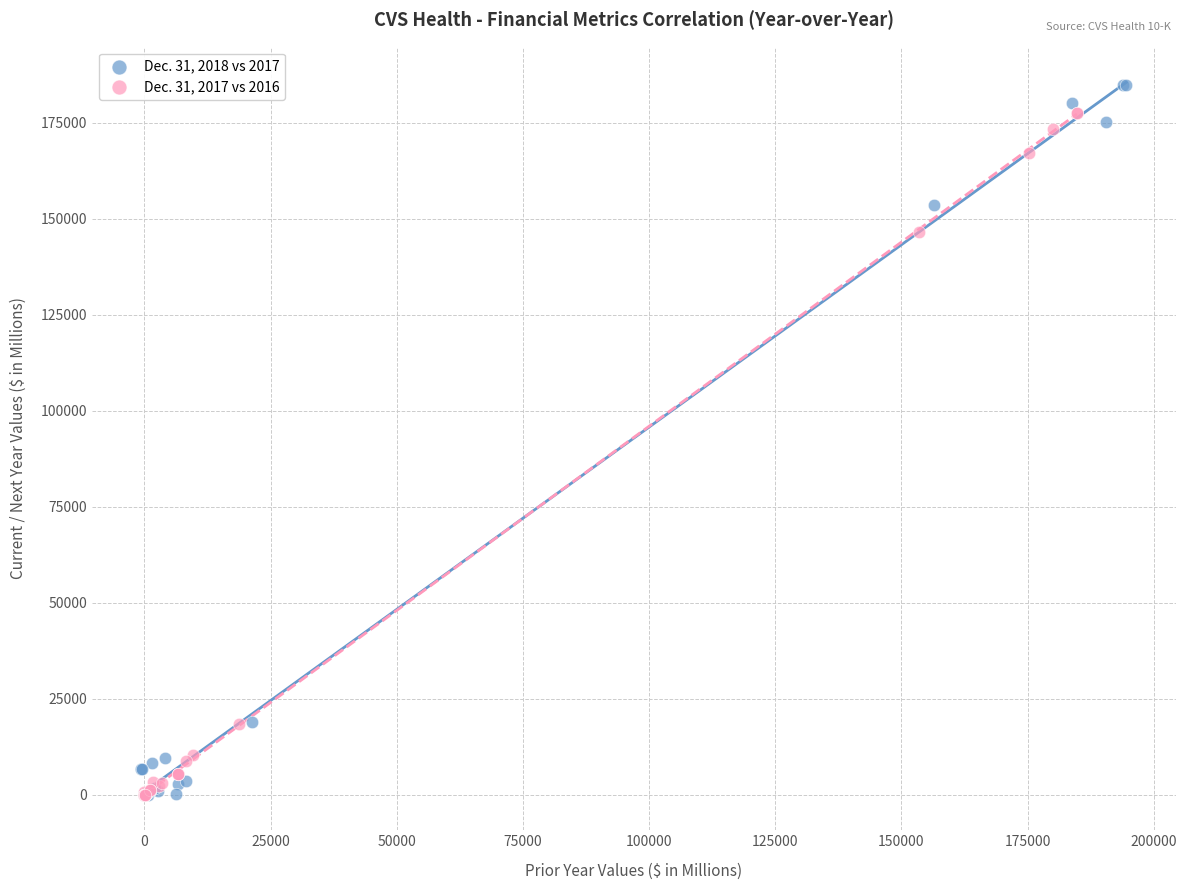

Which series has the largest Y range (max minus min)?

Dec. 31, 2018 vs 2017